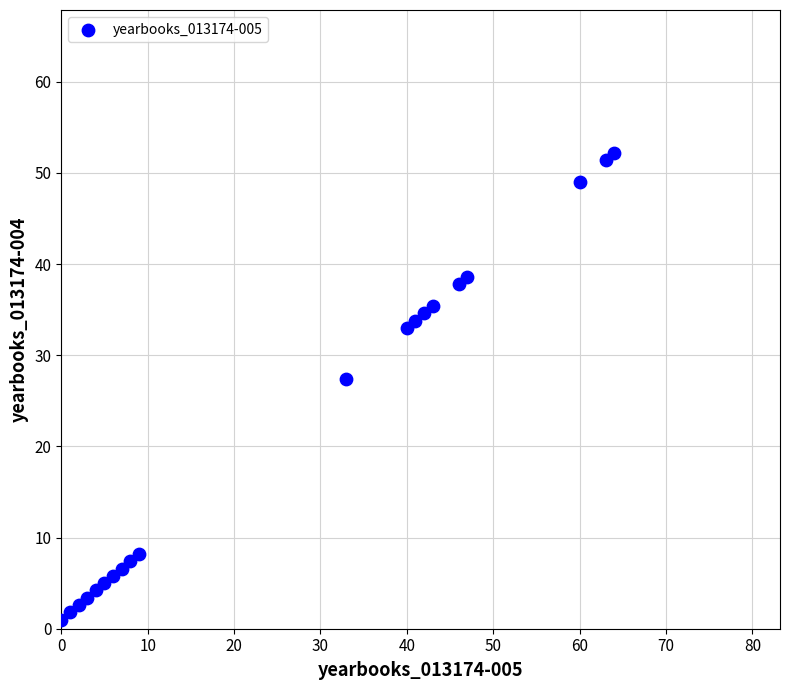

What Y value in the scatter plot is closest to 26?

27.4